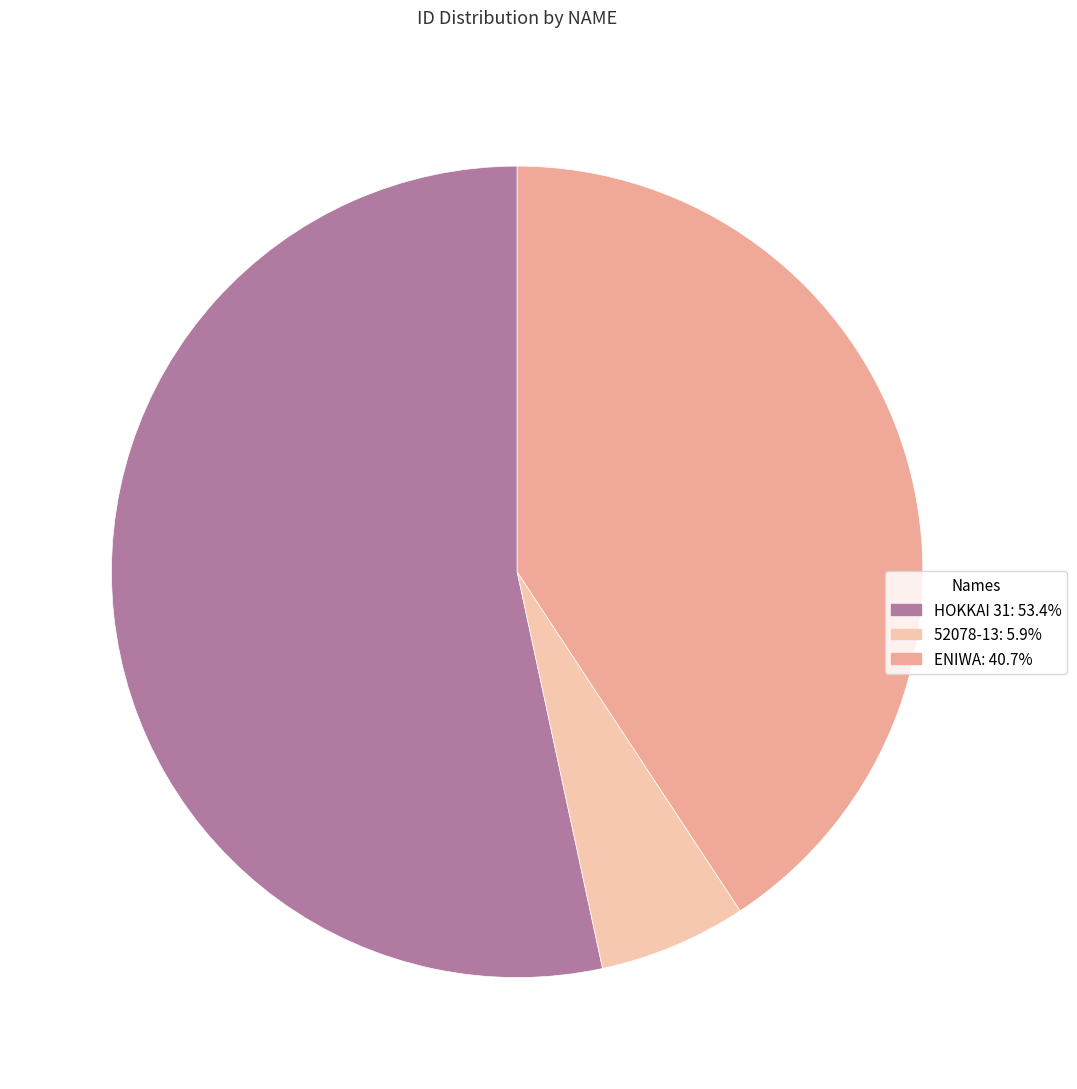

To the nearest percent, what portion does HOKKAI 31 represent?

53%